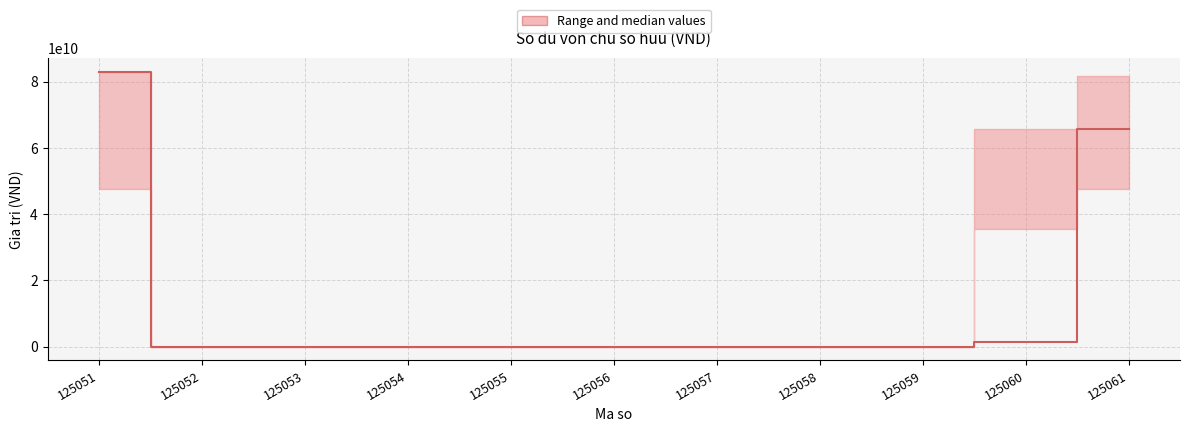

True or false: the data has more than 1 interior local peaks.

False